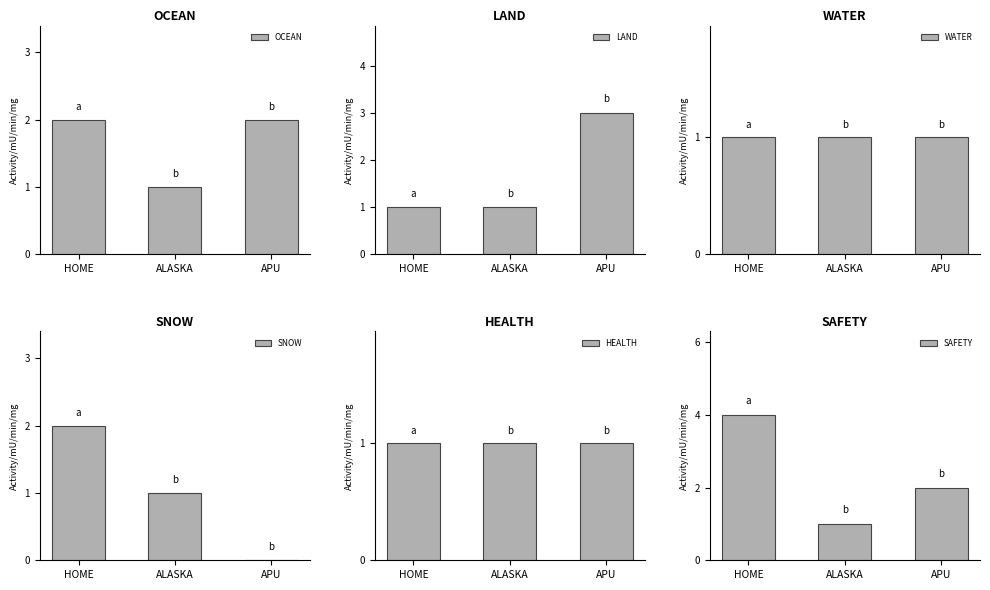

What is the value of the SNOW bar at the 2nd from the left?

1